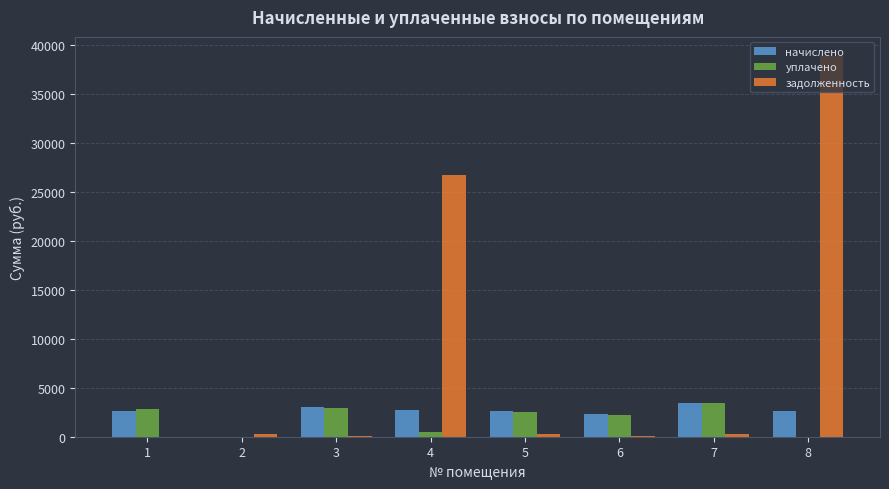

At which category is the sum across all series the highest?

8